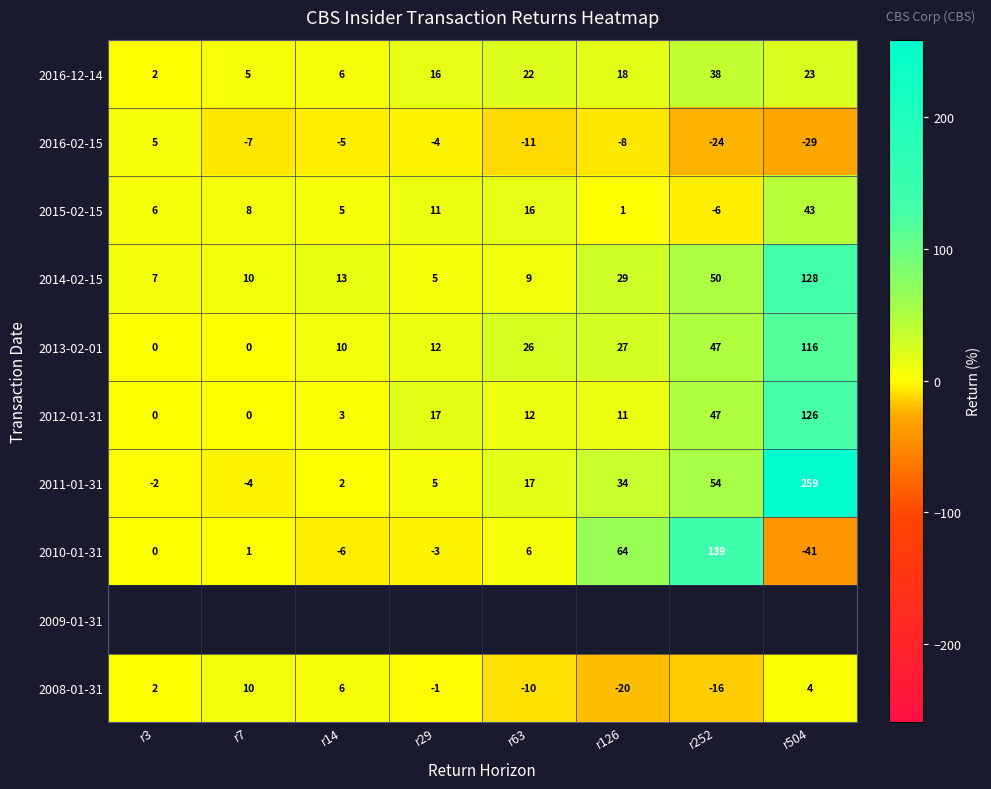

How many values in 2015-02-15 are above zero?

7